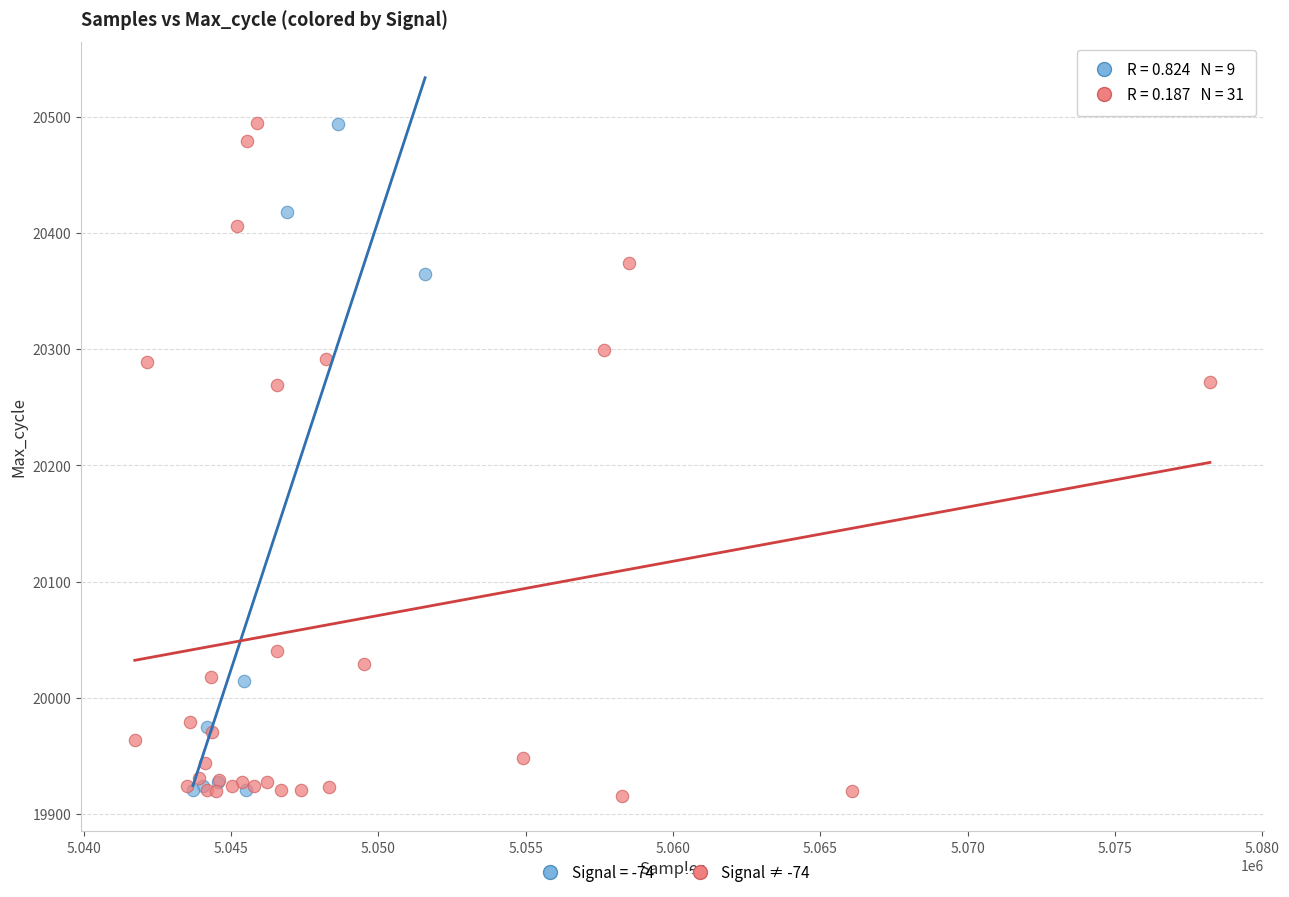

Which series has the widest spread of Y values?

Signal ≠ -74